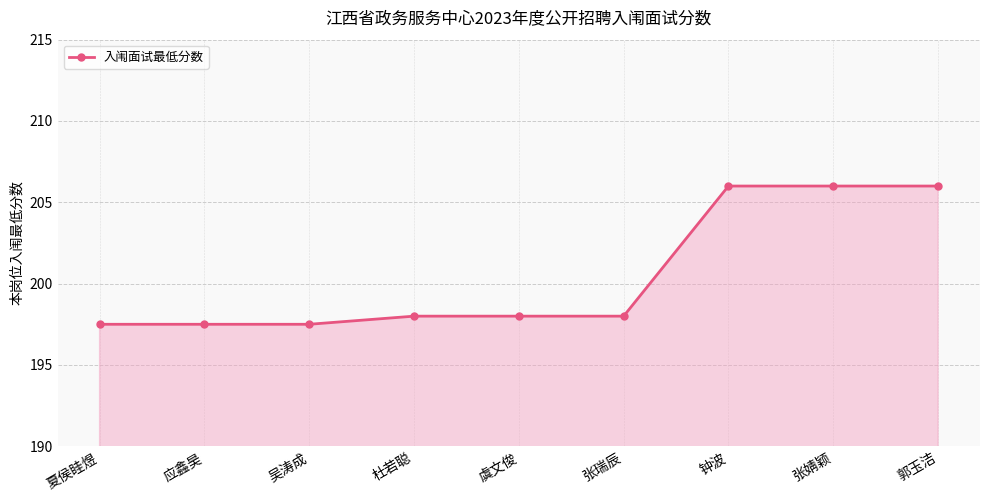

Reading left to right, extract all data points from this chart.

197.5	197.5	197.5	198.0	198.0	198.0	206.0	206.0	206.0